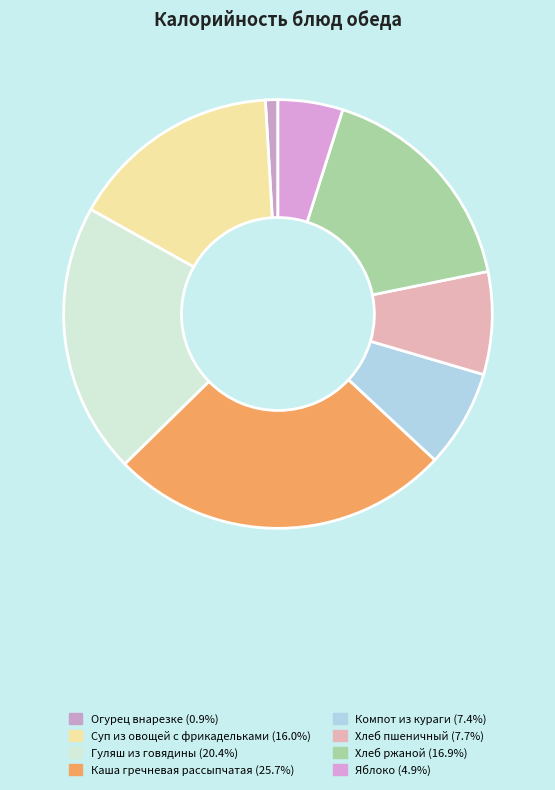

True or false: Хлеб пшеничный accounts for 8% of the total.

True